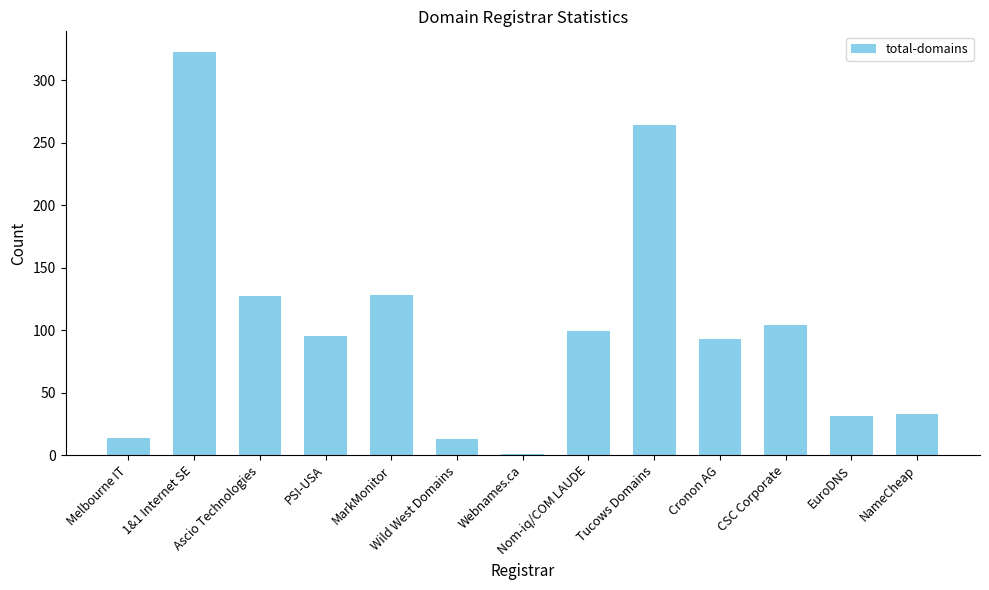

Which has a higher value, PSI-USA or Ascio Technologies?

Ascio Technologies